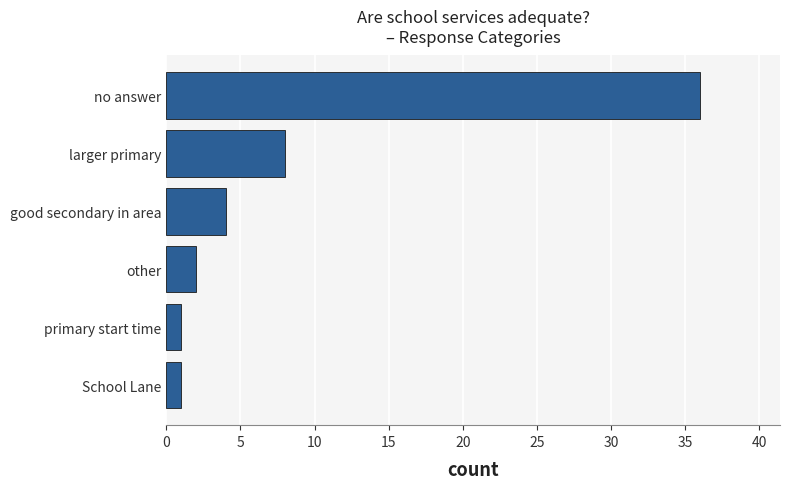

True or false: the data shows 7 at good secondary in area.

False